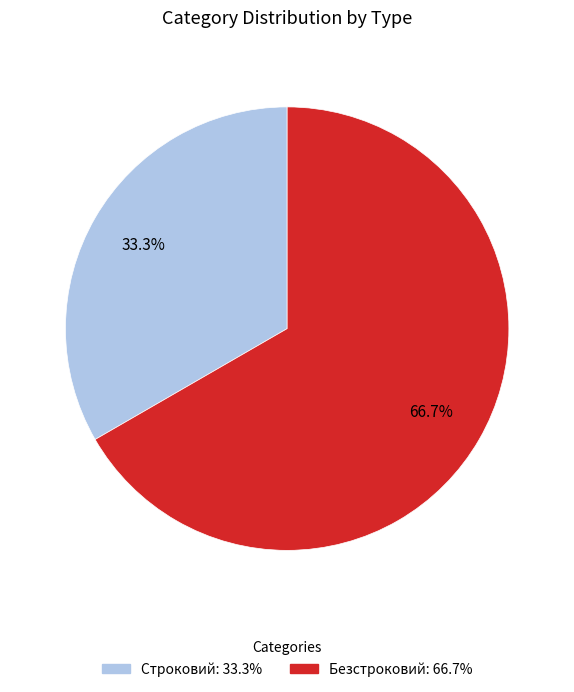

To the nearest percent, what portion does Безстроковий represent?

67%